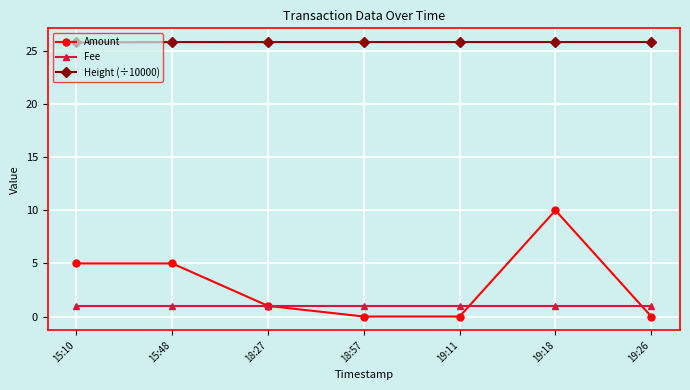

Rank the series by their maximum value, from lowest to highest.

Fee, Amount, Height (÷10000)